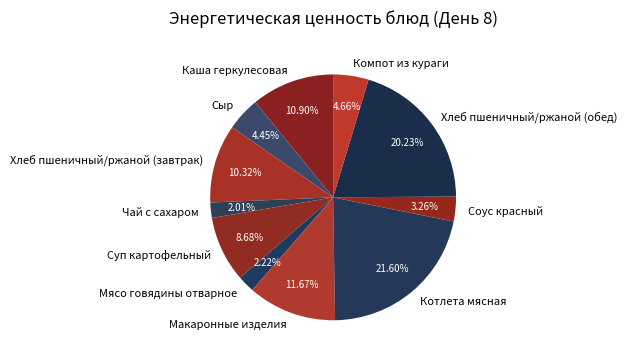

How many slices are in this pie chart?

11